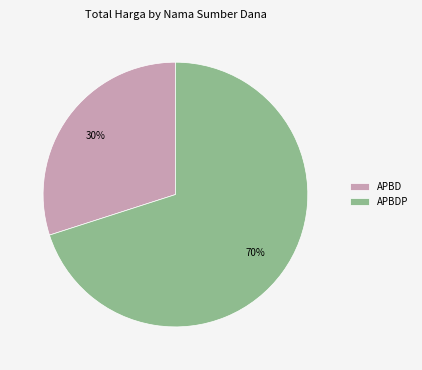

Count the number of slices in the pie.

2